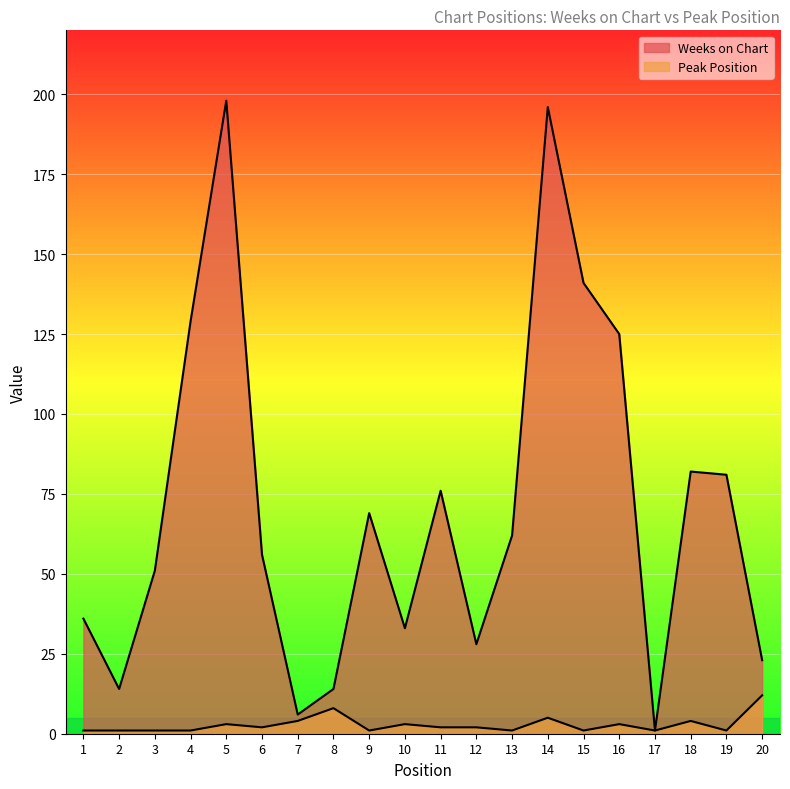

Which series has the largest total across all categories?

Weeks on Chart